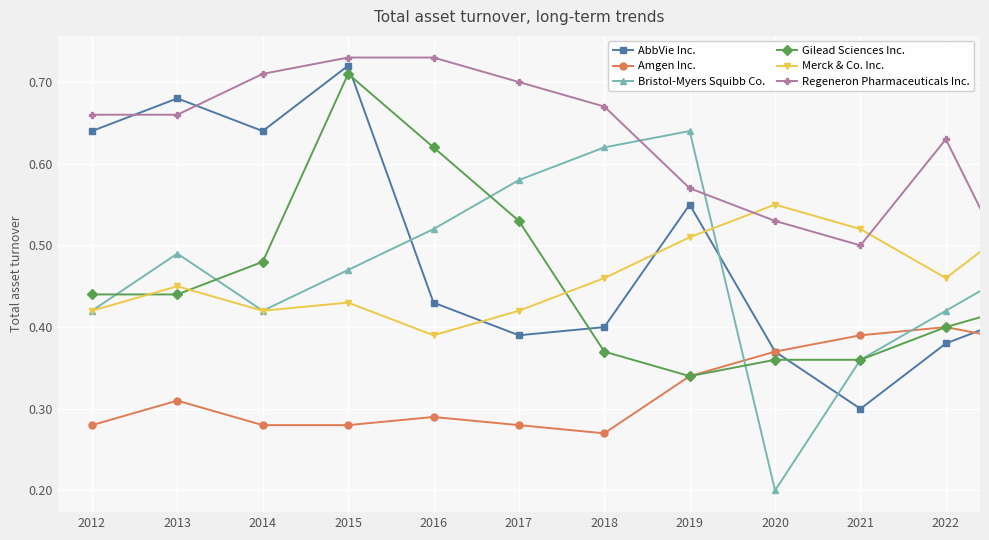

At how many categories does at least one series exceed 0?

12